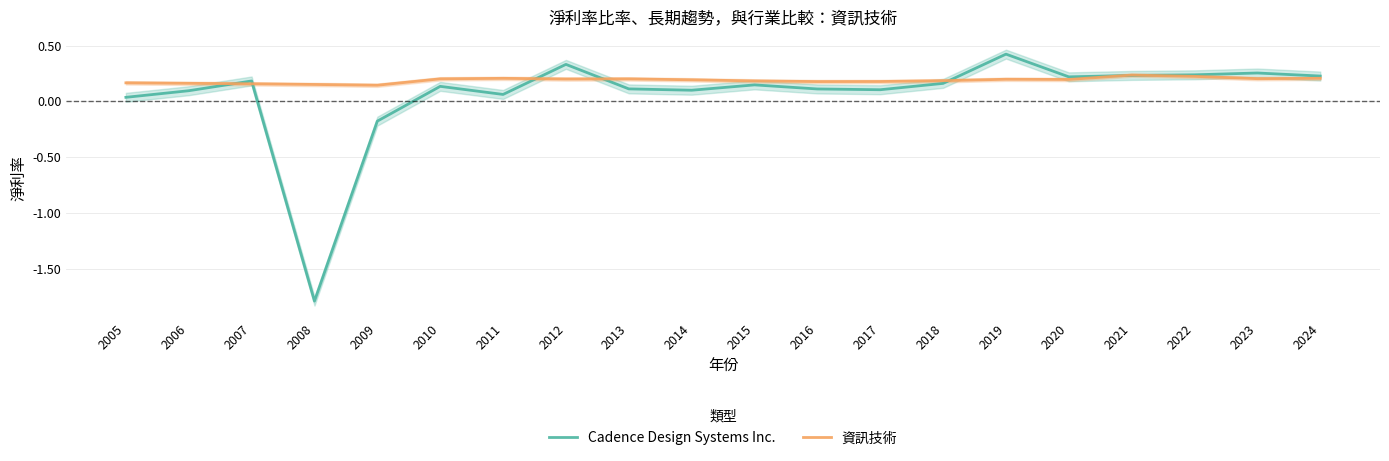

At which label does Cadence Design Systems Inc. reach its peak?

2019